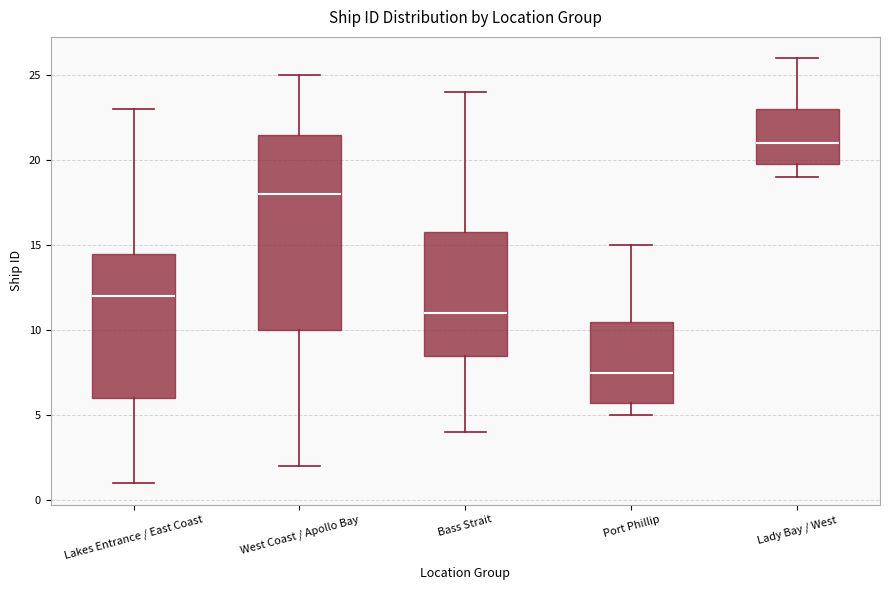

Comparing the boxes themselves (not the whiskers), which one is the tallest?

West Coast / Apollo Bay